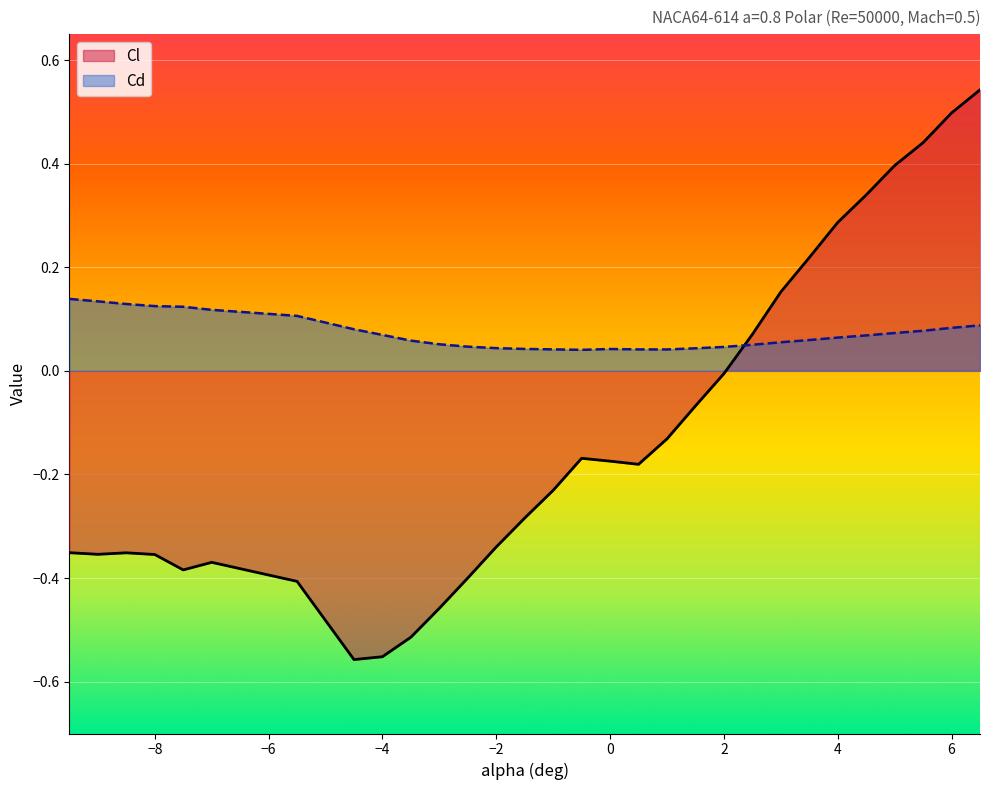

What is the sum of all Cl values?

-3.7